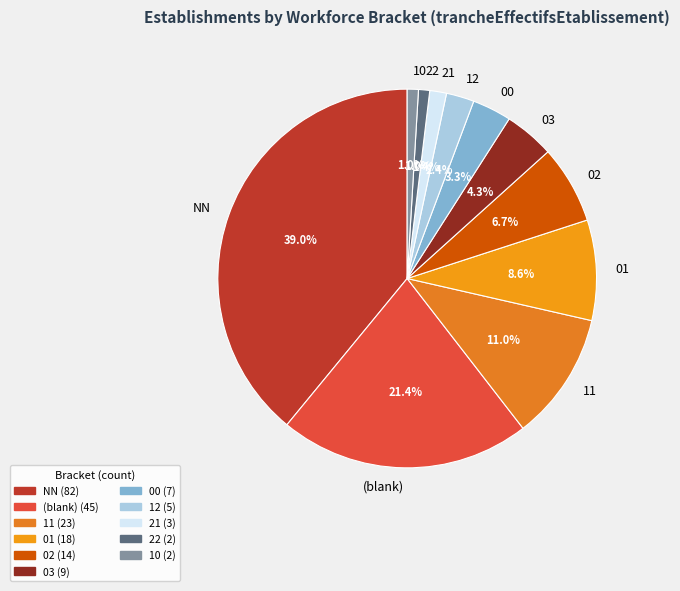

What portion of the pie excludes 02?

93.3%